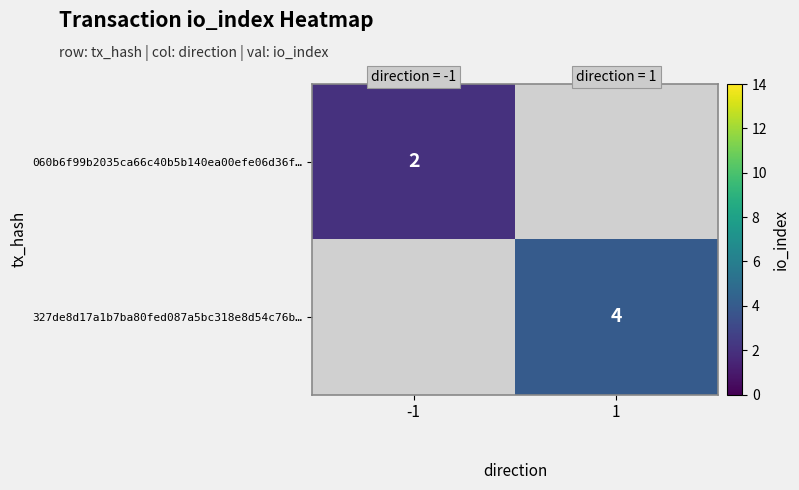

Is it true that 060b6f99b2035ca66c40b5b140ea00efe06d36f… equals 2 at -1?

True